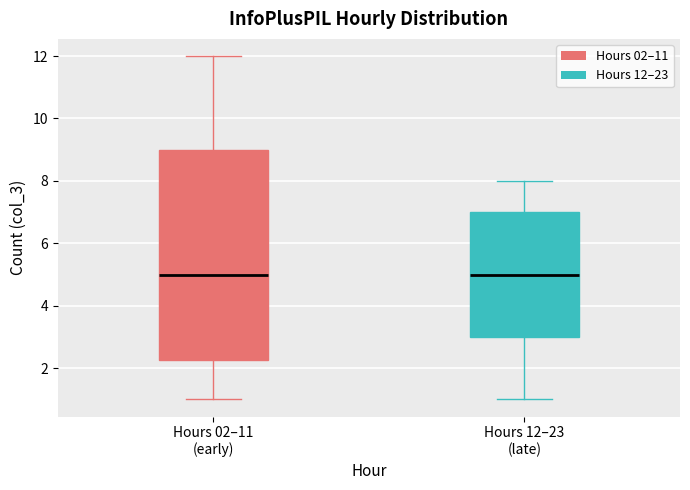

Reading left to right, read every box against the y-axis: the position of its median line, the range the box covers, and the ends of its whiskers. The values are not printed on the chart, so give them approximately, as read against the axis.

Hours 02–11 (early): median 5.0, box 2.2 to 9.0, whiskers 1.0 to 12.0
Hours 12–23 (late): median 5.0, box 3.0 to 7.0, whiskers 1.0 to 8.0